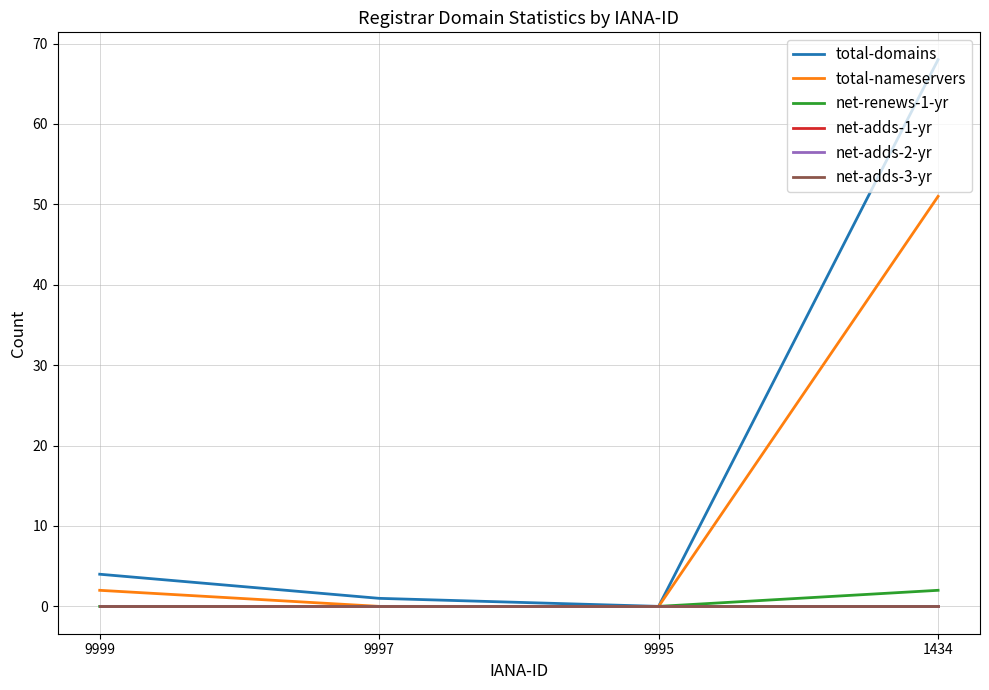

Is this an area chart (filled region under the line)?

No